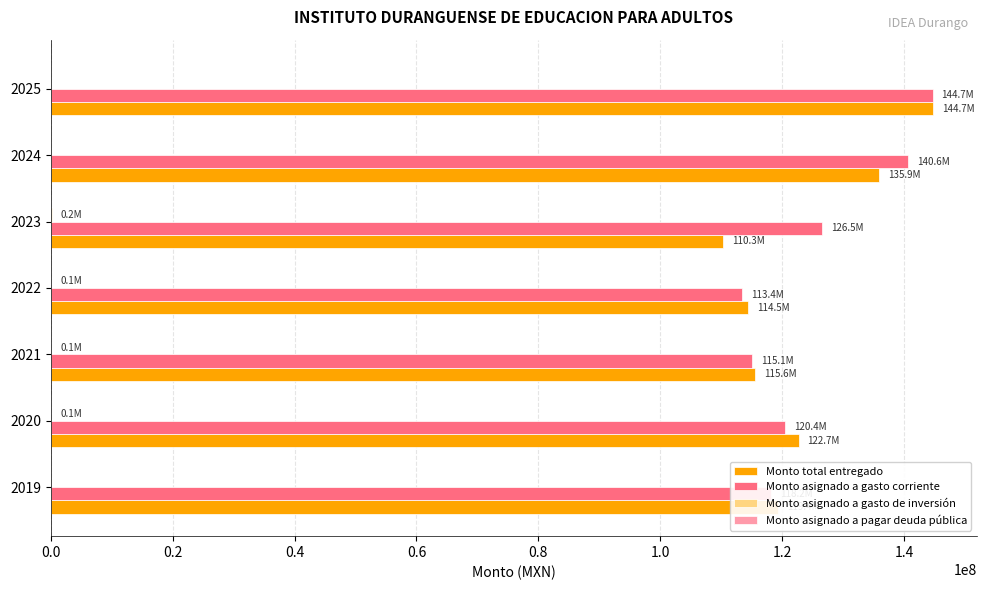

What is the total value across all series at 2025?

289381186.9